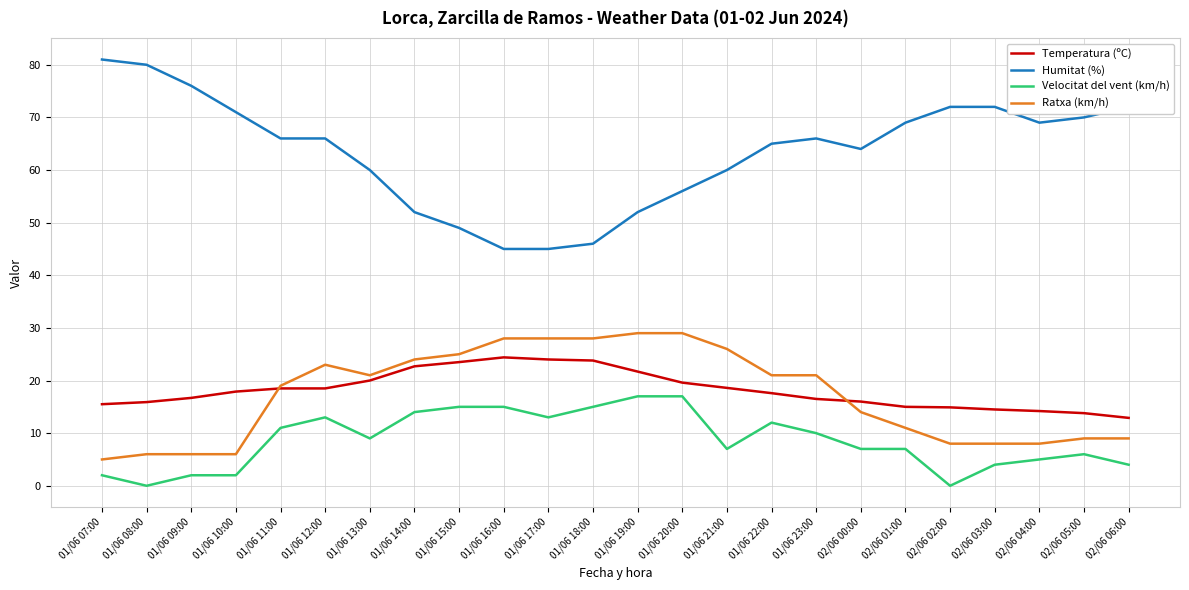

The Ratxa (km/h) series shows 21.0 at 01/06 13:00. True or false?

True